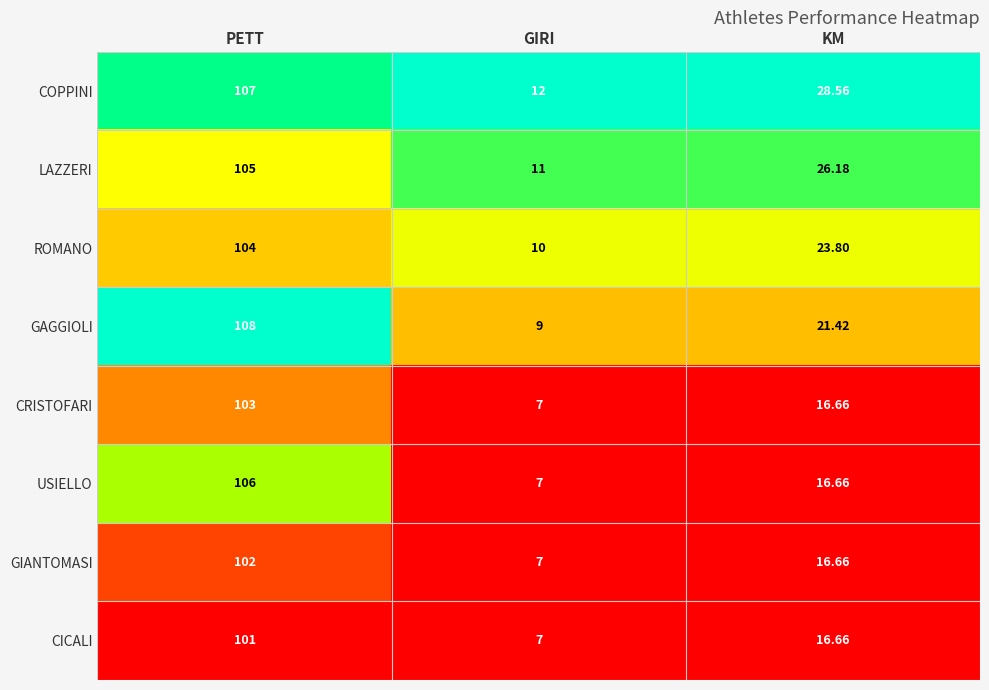

Where does the LAZZERI series first go above 26?

PETT